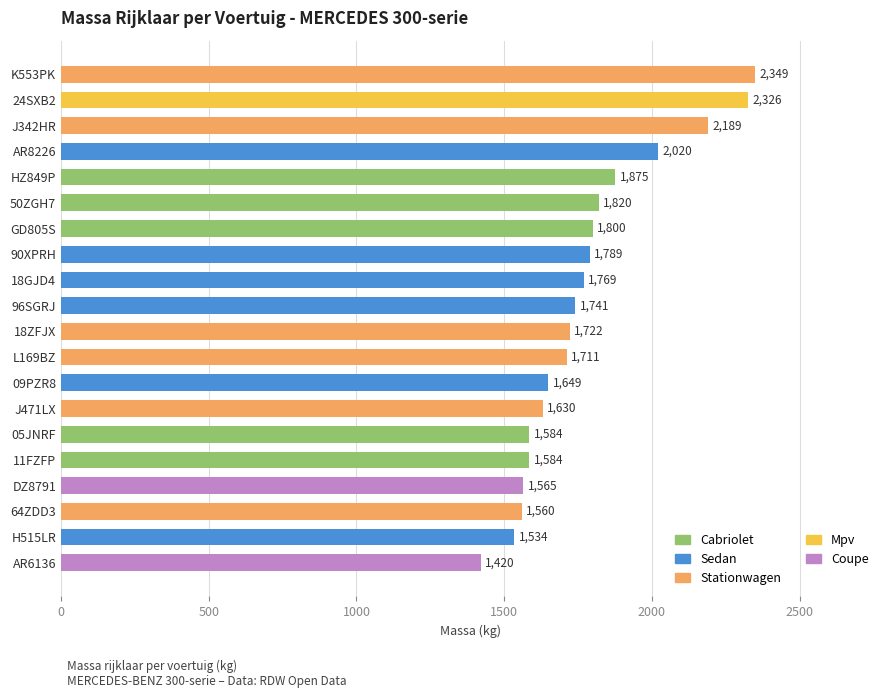

How many data points does each series have?

20